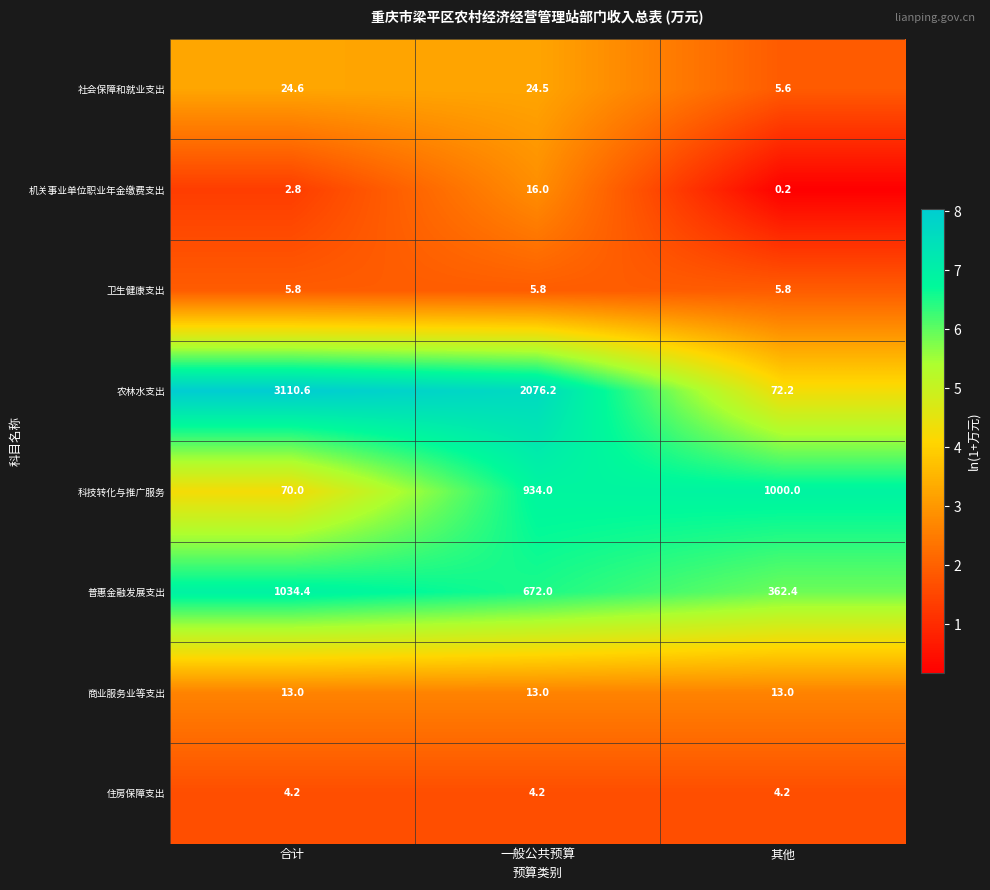

What is the approximate value of 农林水支出 at 一般公共预算?

2076.2